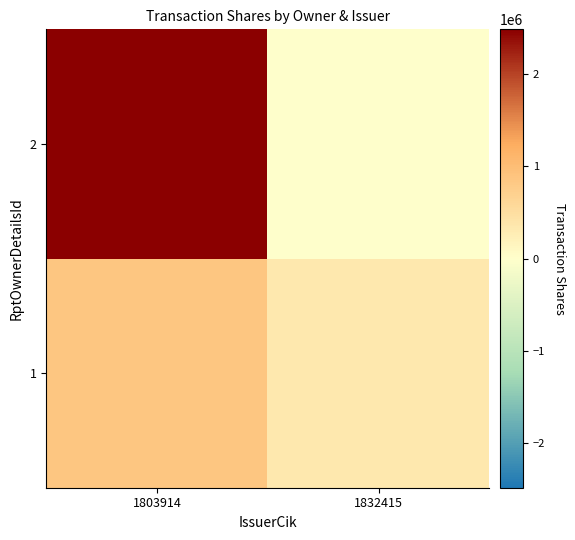

Reading left to right, list all the values displayed in this chart.

1: 1803914=855463	1832415=342500
2: 1803914=2487934	1832415=0